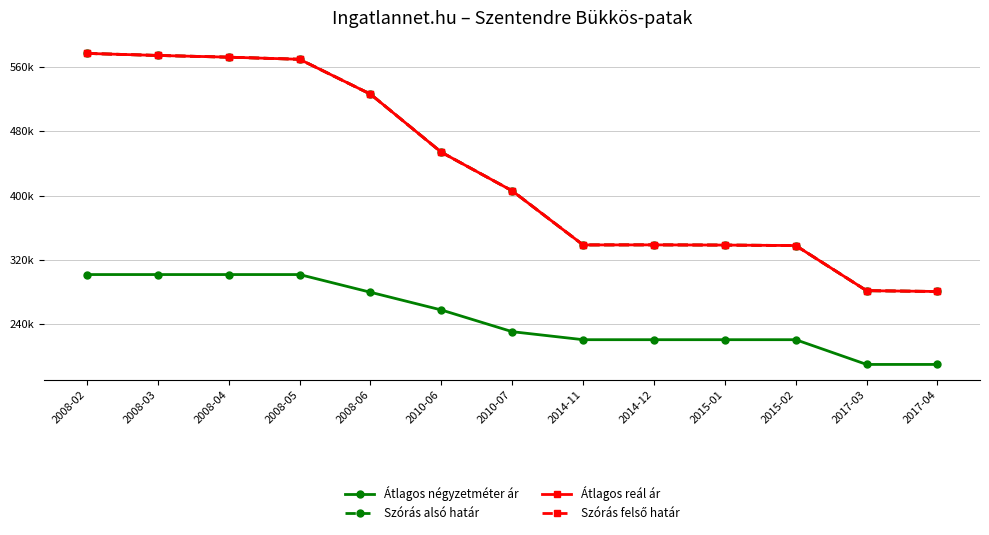

Reading left to right, what are all the values shown in this chart?

Átlagos négyzetméter ár: 2008-02=301801	2008-03=301801	2008-04=301801	2008-05=301801	2008-06=279772	2010-06=257743	2010-07=230736	2014-11=220779	2014-12=220779	2015-01=220779	2015-02=220779	2017-03=190000	2017-04=190000
Szórás alsó határ: 2008-02=576834	2008-03=574323	2008-04=572188	2008-05=569541	2008-06=526185	2010-06=453924	2010-07=405894	2014-11=338638	2014-12=338723	2015-01=338469	2015-02=337876	2017-03=281754	2017-04=280734
Átlagos reál ár: 2008-02=576834	2008-03=574323	2008-04=572188	2008-05=569541	2008-06=526185	2010-06=453924	2010-07=405894	2014-11=338638	2014-12=338723	2015-01=338469	2015-02=337876	2017-03=281754	2017-04=280734
Szórás felső határ: 2008-02=576834	2008-03=574323	2008-04=572188	2008-05=569541	2008-06=526185	2010-06=453924	2010-07=405894	2014-11=338638	2014-12=338723	2015-01=338469	2015-02=337876	2017-03=281754	2017-04=280734